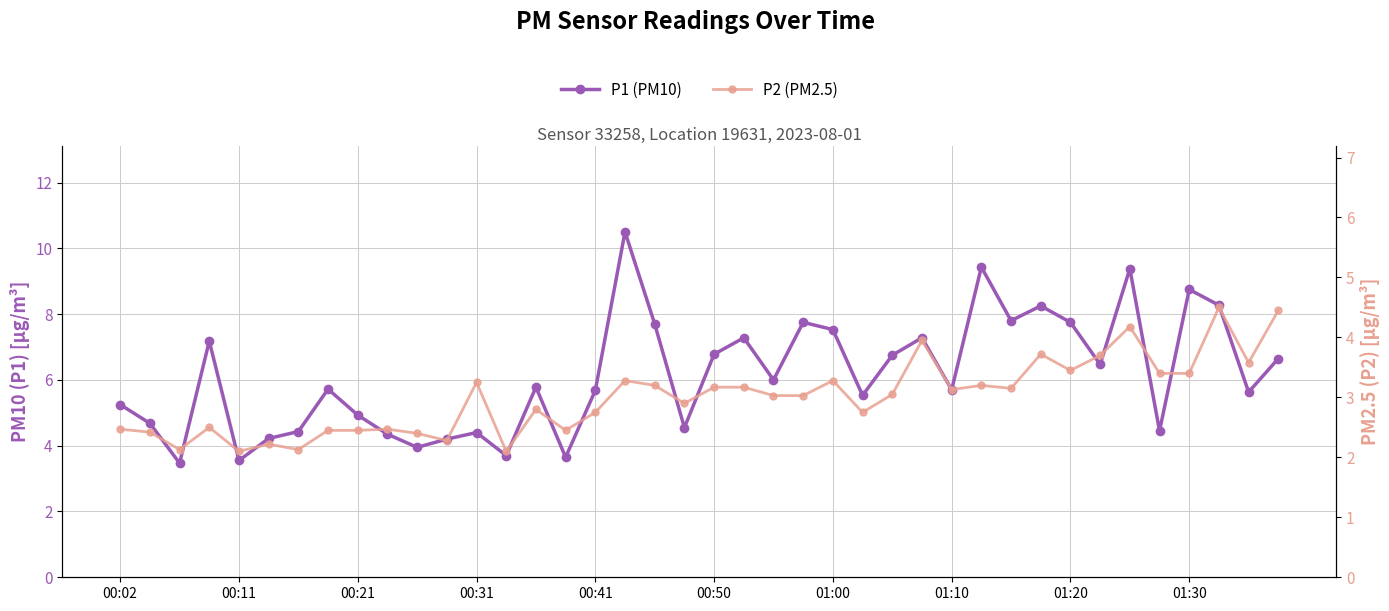

Where is P2 (PM2.5) nearest to the value 3?

22